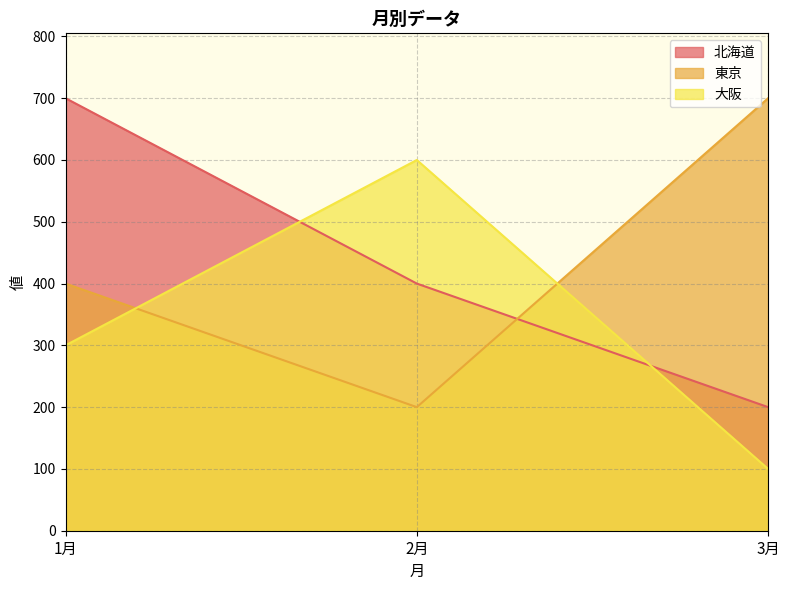

True or false: 北海道 has a value of 200 at 3月.

True